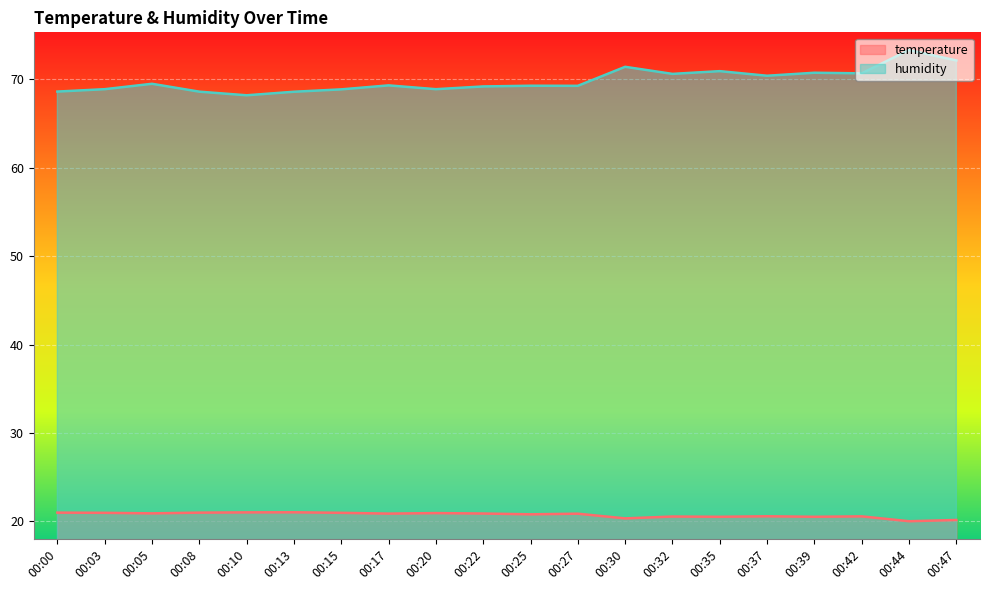

How many interior local valleys does the humidity series have?

6